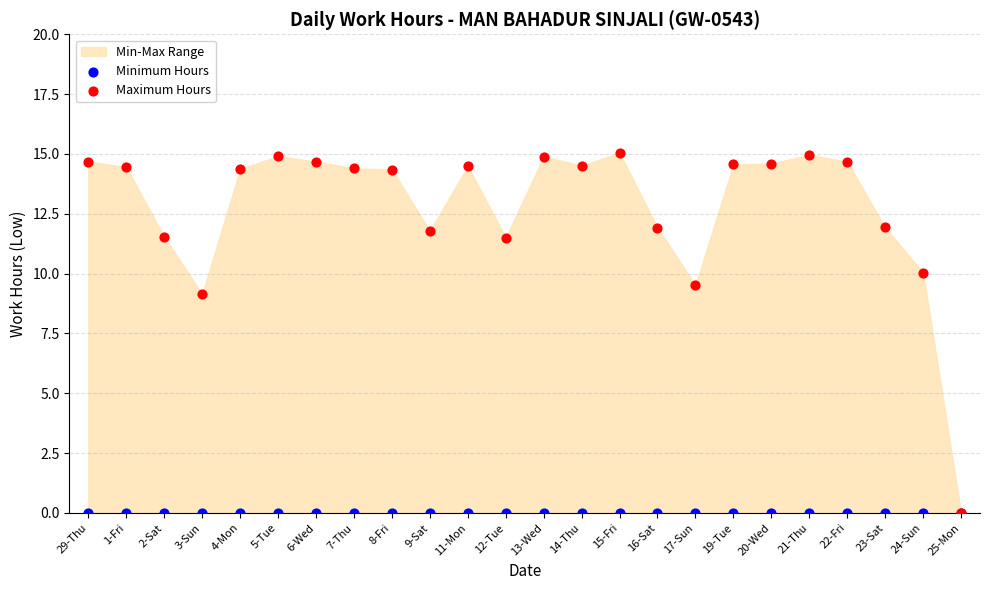

In the Maximum Hours series, what Y value is closest to 7?

9.1